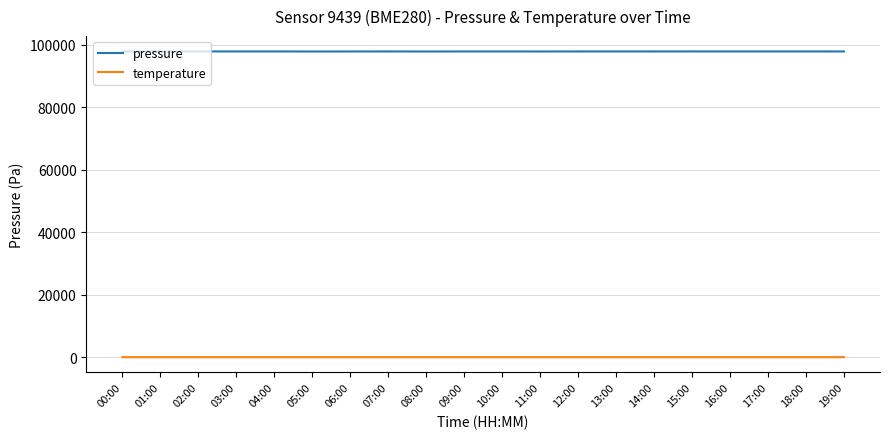

Rank the series by their average value, from lowest to highest.

temperature, pressure